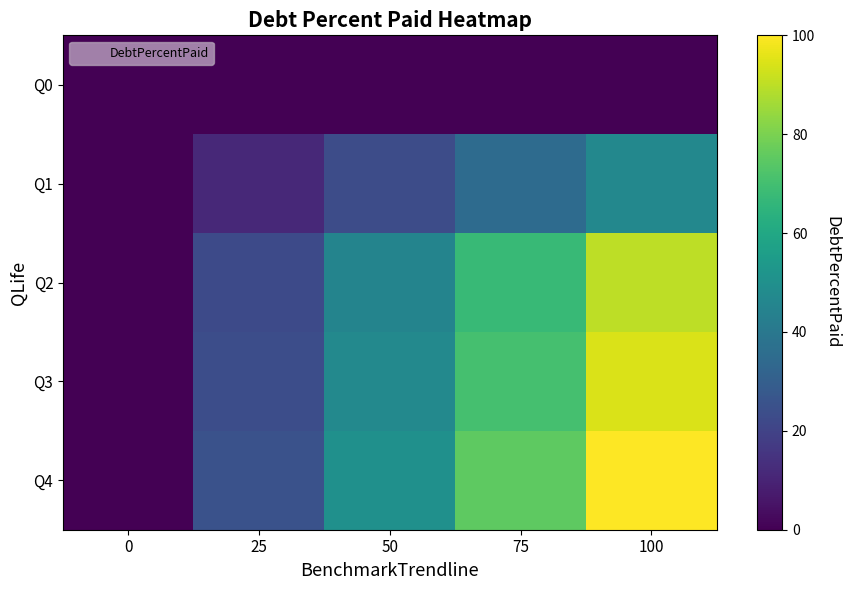

At how many categories does at least one series exceed 84?

1